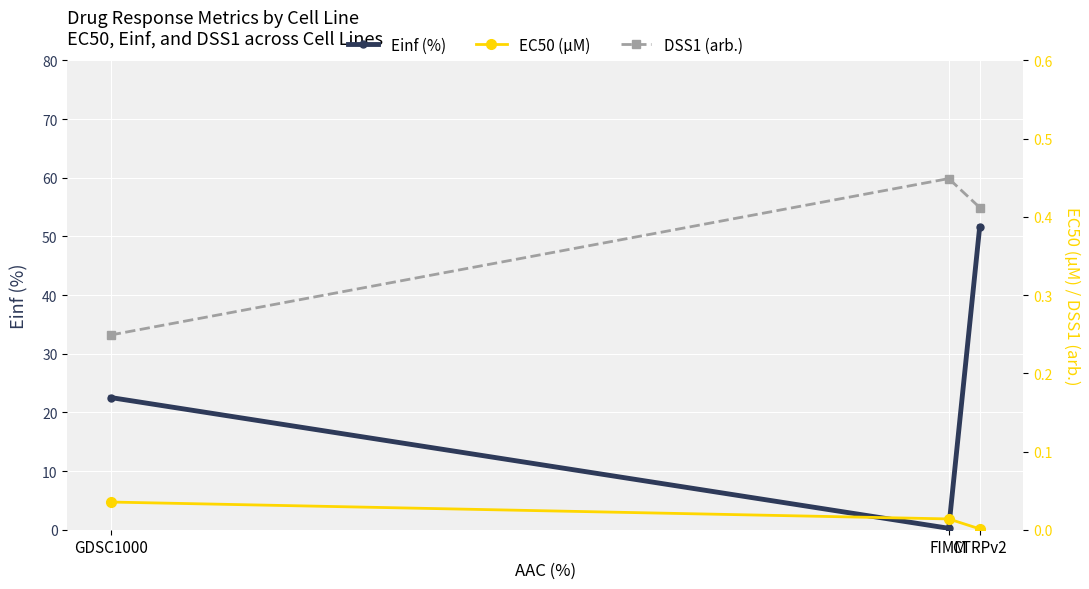

What is the approximate value of Einf (%) at GDSC1000?

22.5